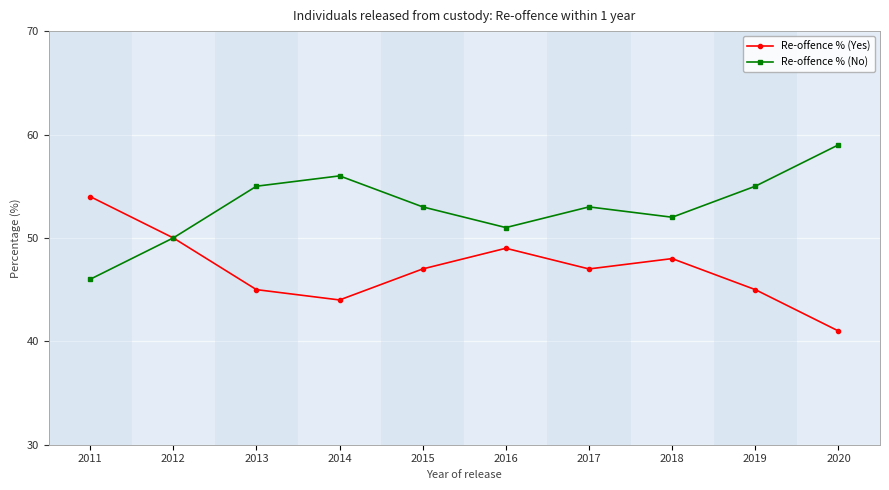

At which label does Re-offence % (No) first exceed 53?

2013